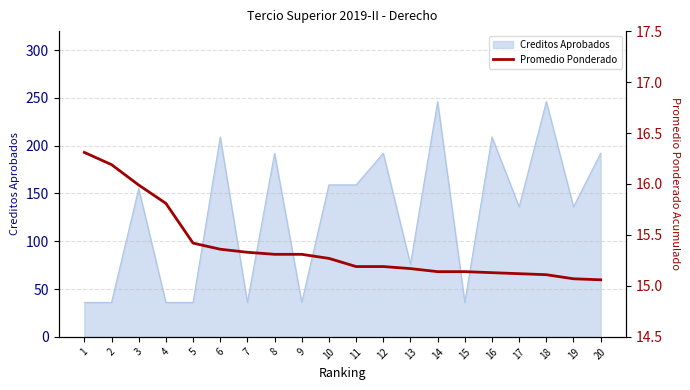

What is the value of the 17th point from the left?

15.1